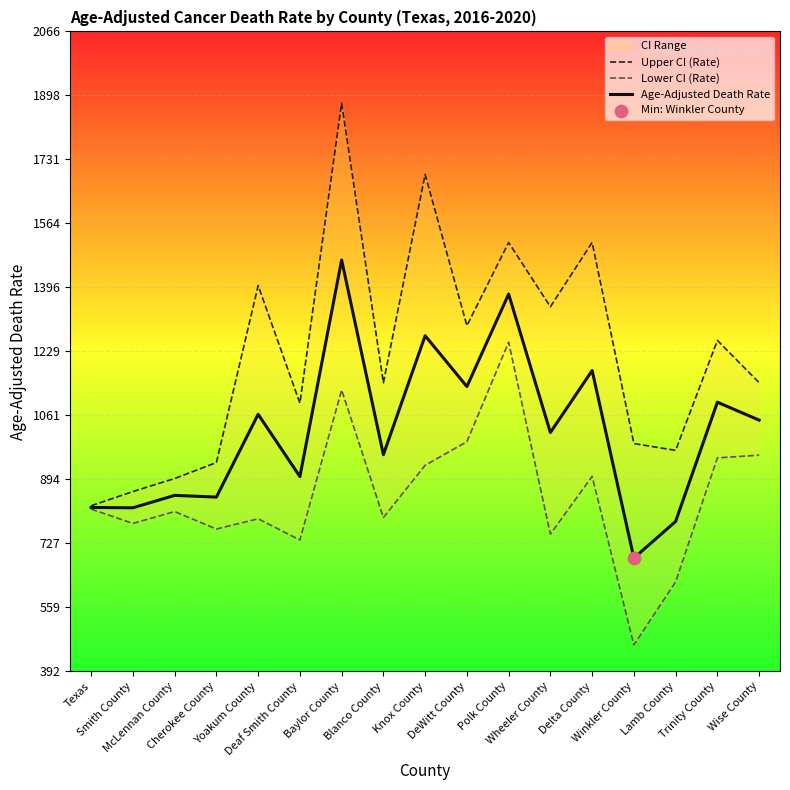

At how many categories does at least one series exceed 1853?

1